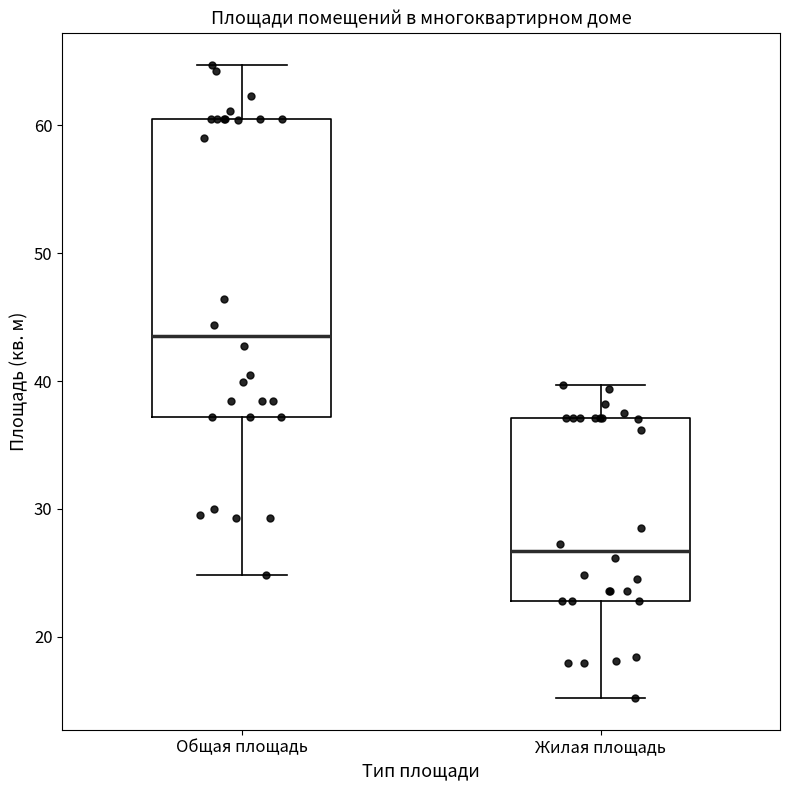

Reading left to right, read every box against the y-axis: the position of its median line, the range the box covers, and the ends of its whiskers. The values are not printed on the chart, so give them approximately, as read against the axis.

Общая площадь: median 44, box 37 to 61, whiskers 25 to 65
Жилая площадь: median 27, box 23 to 37, whiskers 15 to 40